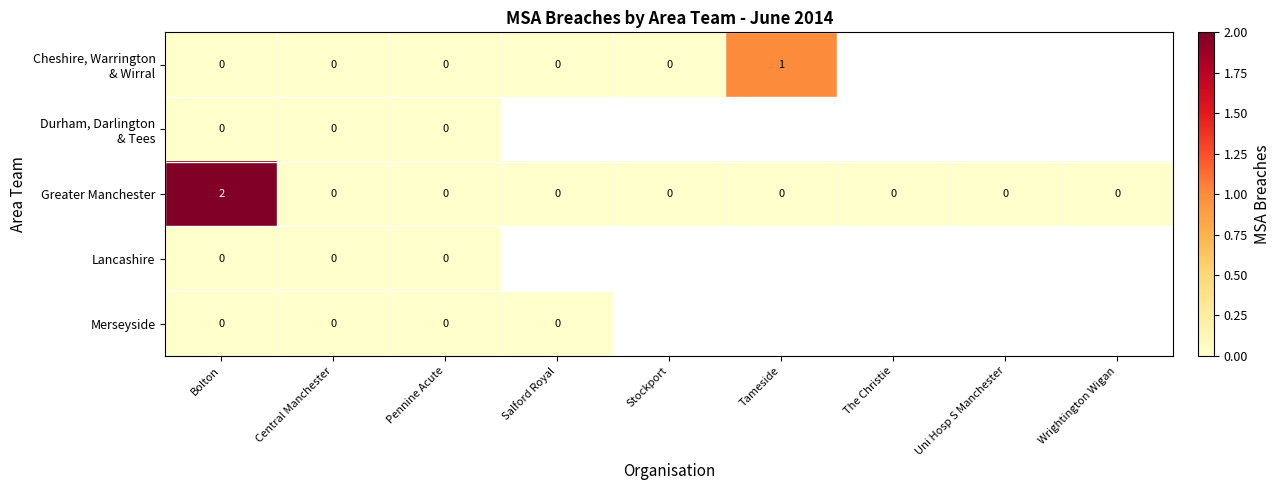

True or false: Greater Manchester has a value of -1 at Pennine Acute.

False